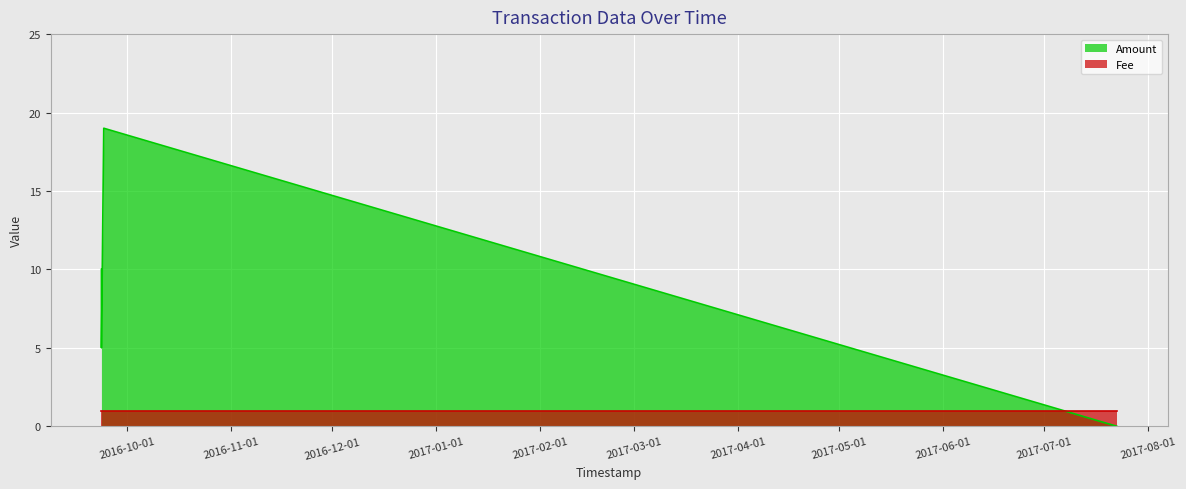

What is the average value of the Amount series?

8